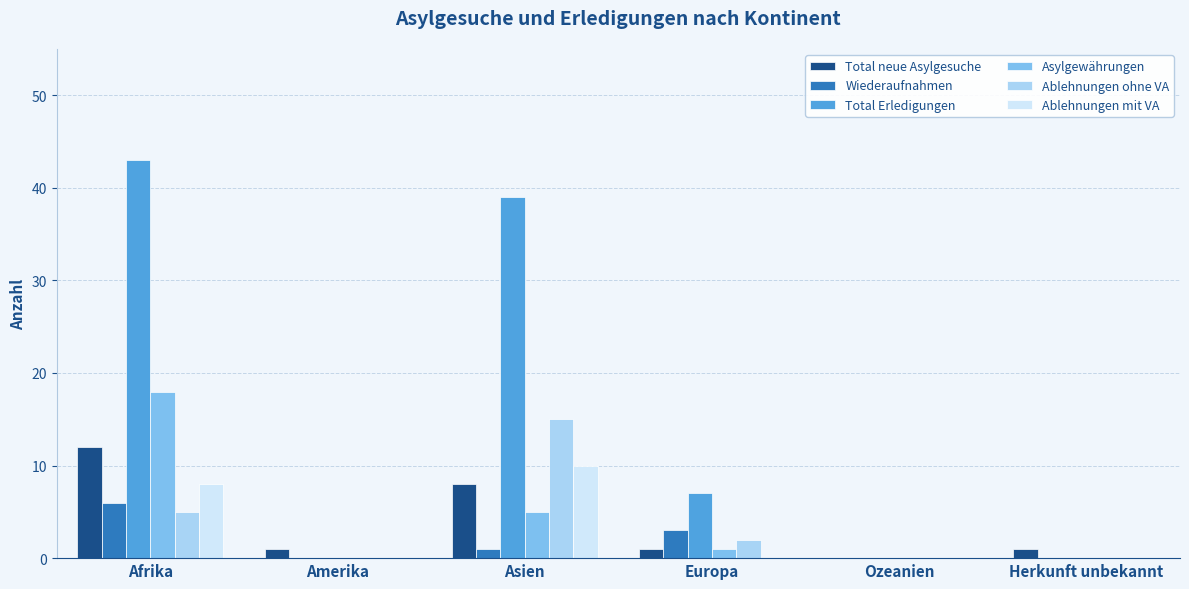

At which label does Asylgewährungen reach its peak?

Afrika